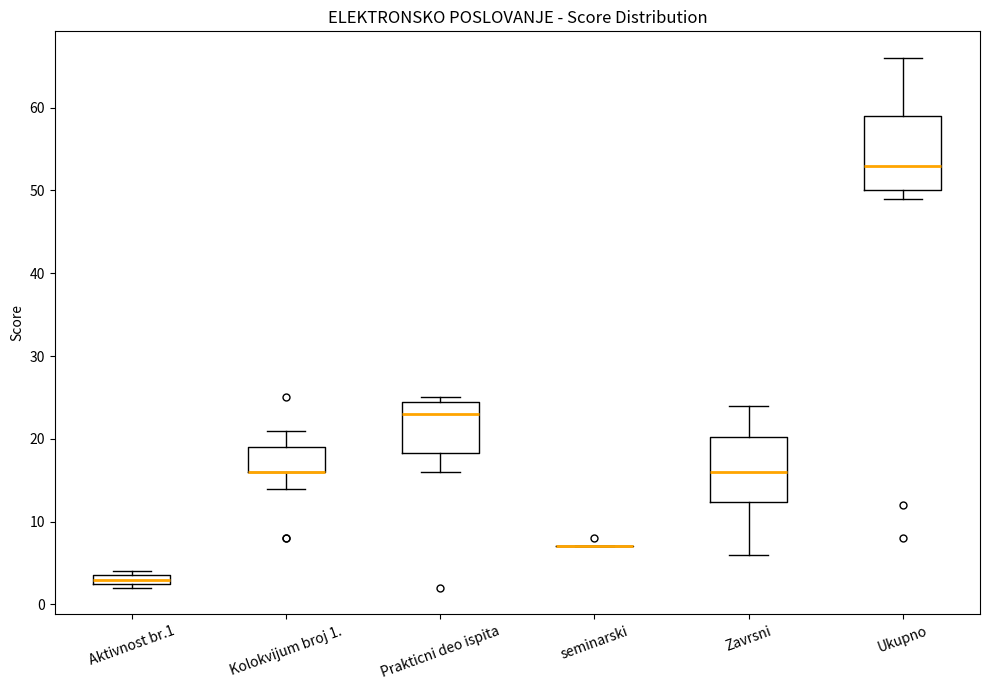

Which box is the tallest, from its lower edge to its upper edge?

Ukupno